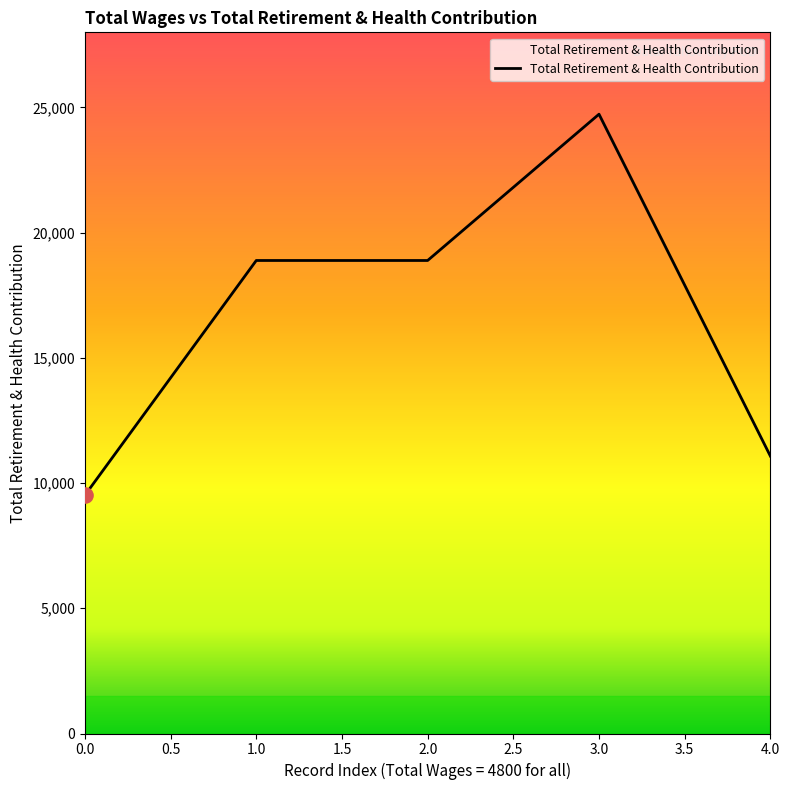

Between 3.0 and 0.0, which is larger?

3.0